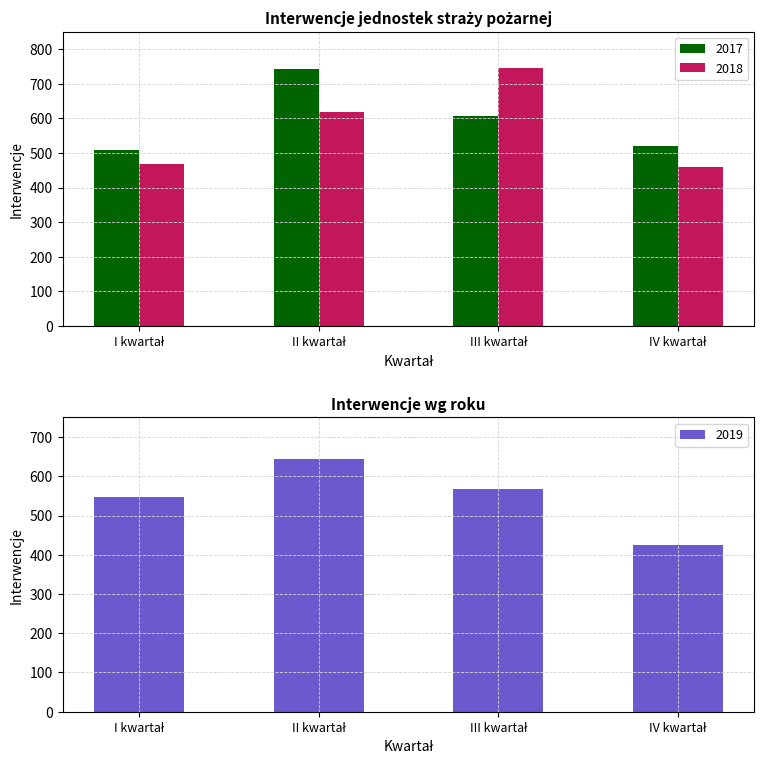

What is the lowest value of the 2018 series?

458